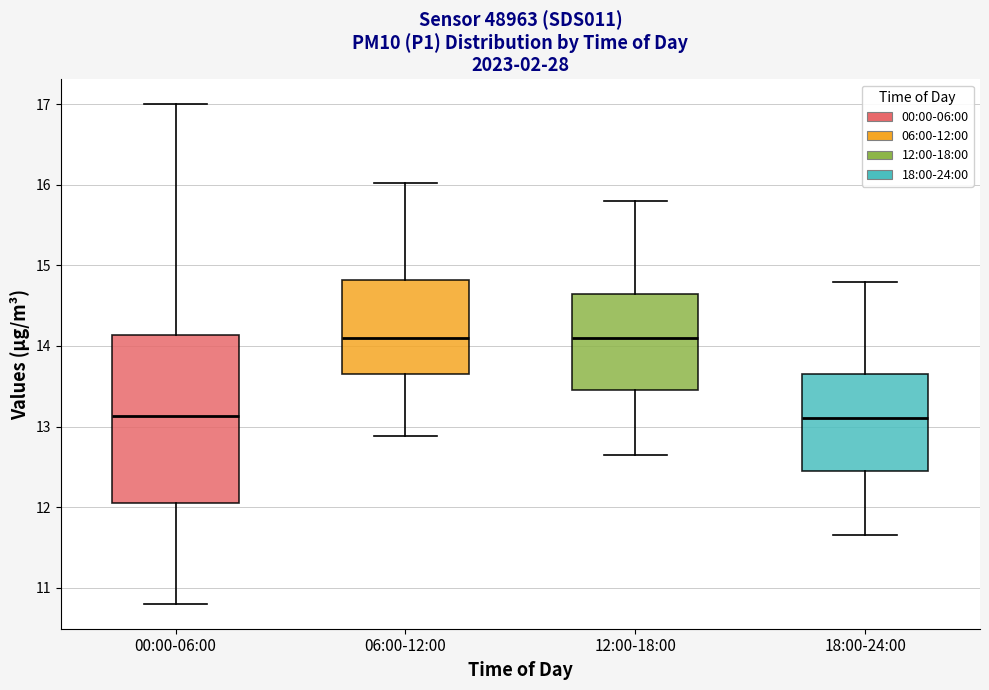

Reading left to right, transcribe this box plot: for each box, give where its median line is, the range the box spans, and where its two whiskers end, as read against the y-axis. The values are not printed on the chart, so give them approximately, as read against the axis.

00:00-06:00: median 13.1, box 12.1 to 14.1, whiskers 10.8 to 17.0
06:00-12:00: median 14.1, box 13.7 to 14.8, whiskers 12.9 to 16.0
12:00-18:00: median 14.1, box 13.5 to 14.7, whiskers 12.7 to 15.8
18:00-24:00: median 13.1, box 12.5 to 13.7, whiskers 11.7 to 14.8